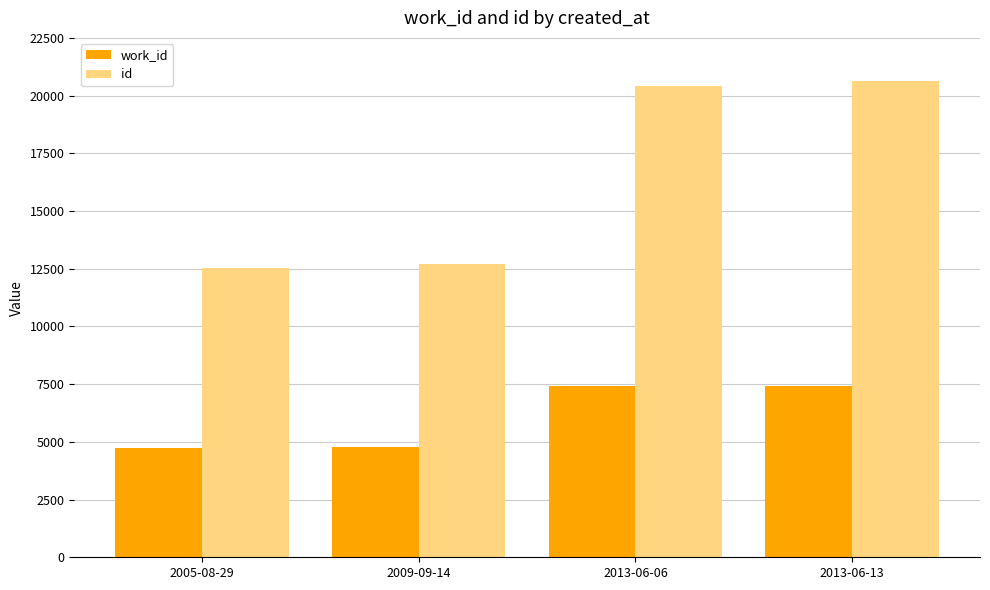

Is it true that work_id equals 7427 at 2013-06-13?

True